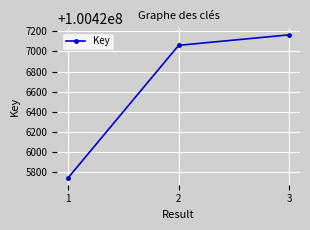

What is the change in value from 1 to 3?

+1418